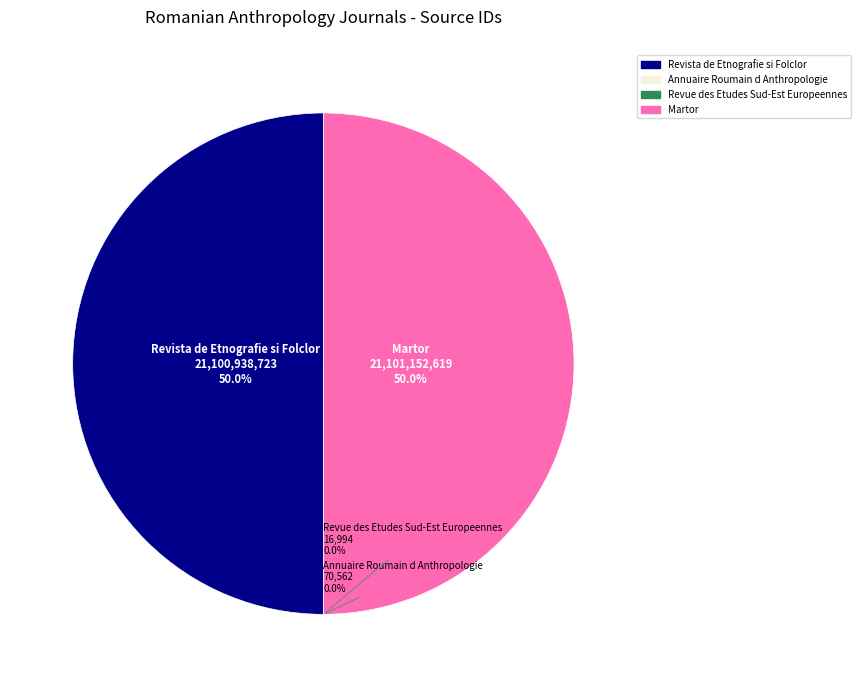

Approximately how many times larger is the value at Revista de Etnografie si Folclor compared to Martor?

1.0